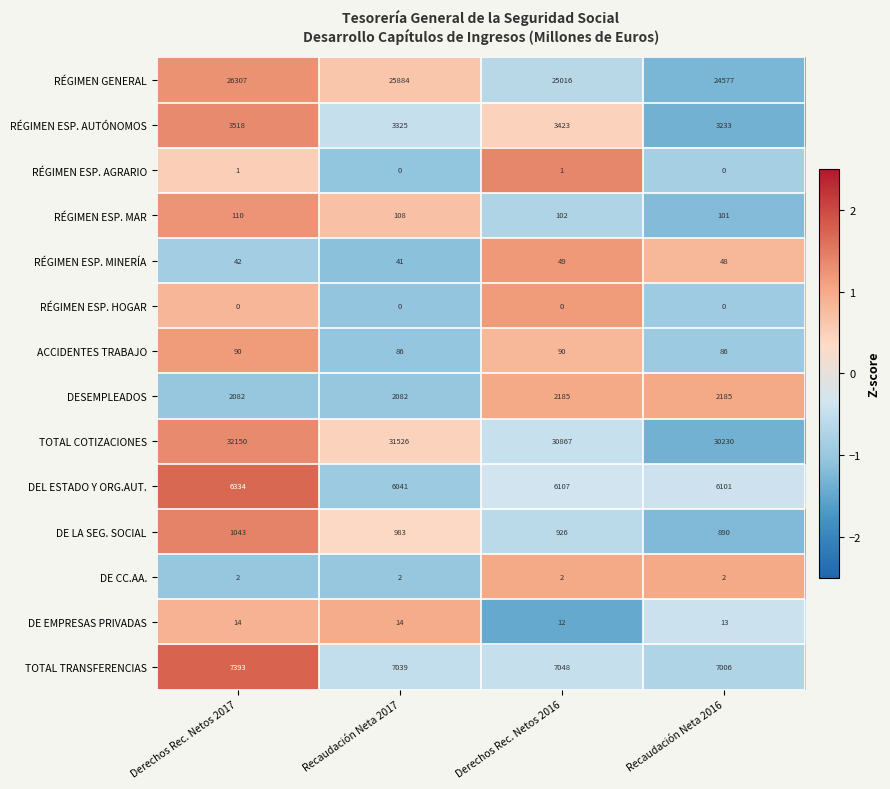

The DESEMPLEADOS series shows 734 at Recaudación Neta 2017. True or false?

False